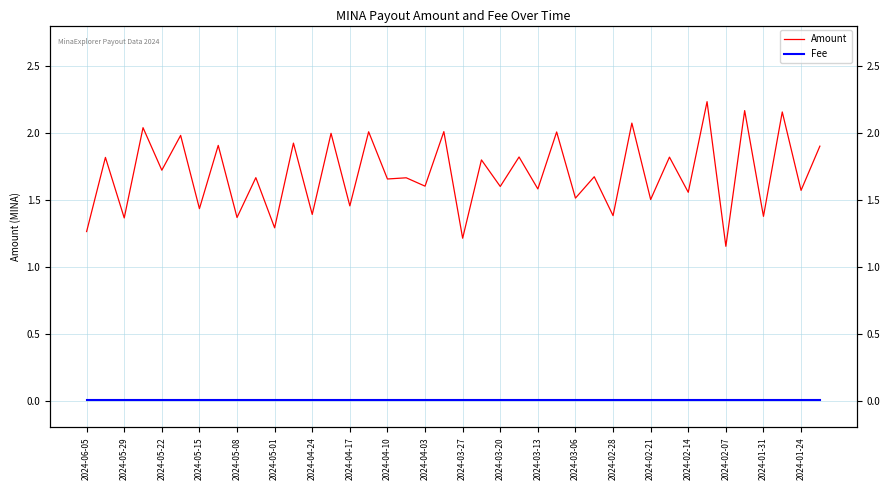

Between 2024-04-03 and 20, which series saw the biggest shift?

Amount